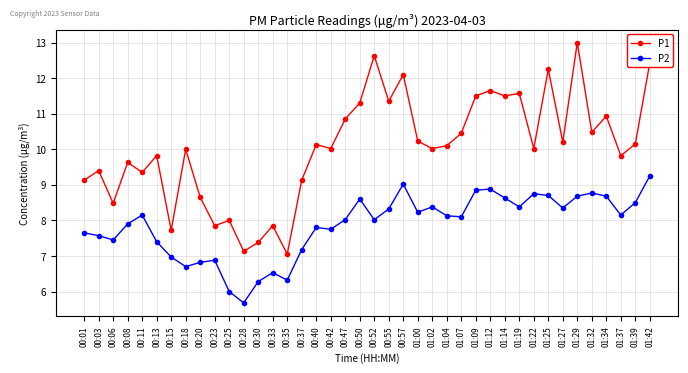

Is the value of P2 at 00:50 greater than the value of P1 at 00:30?

Yes